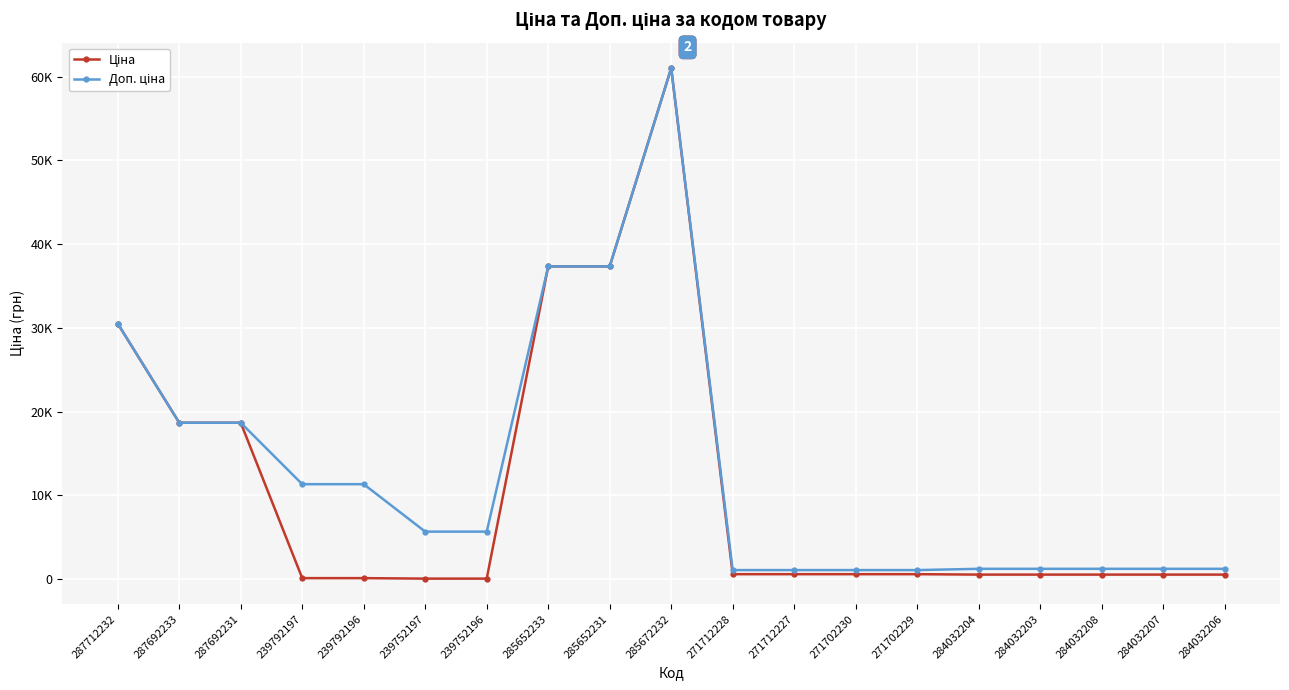

Is this an area chart (filled region under the line)?

No